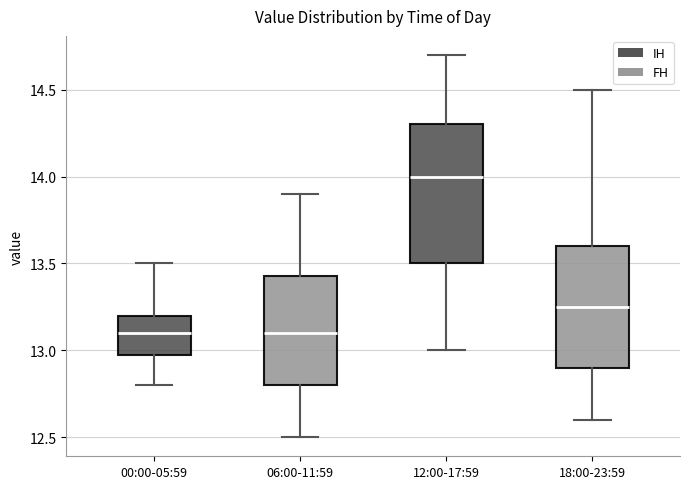

Where does the lower whisker of the box for 06:00-11:59 end on the y-axis? The values are not printed on the chart, so give them approximately, as read against the axis.

12.50